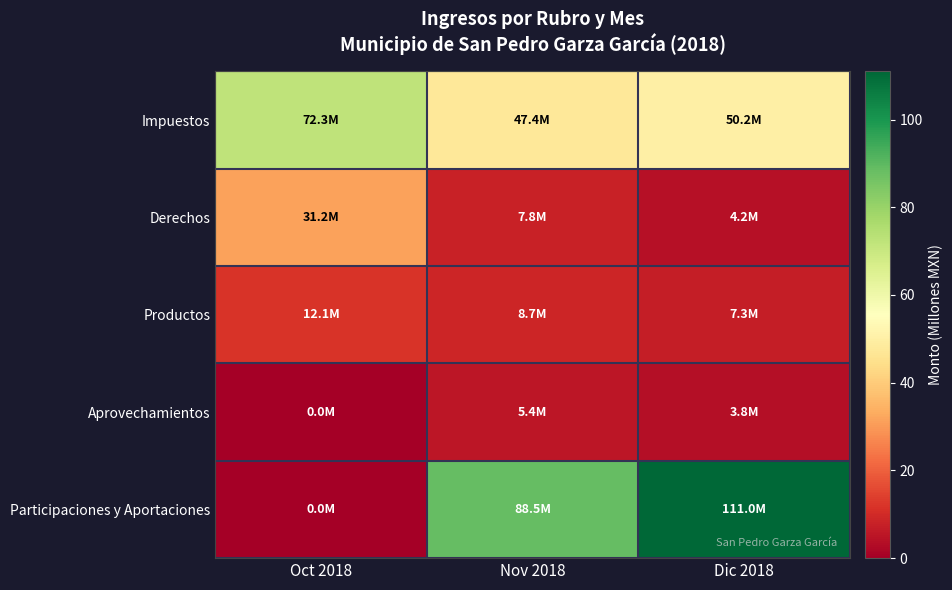

Reading left to right, extract all data points from this chart.

Impuestos: Oct 2018=72.3	Nov 2018=47.4	Dic 2018=50.2
Derechos: Oct 2018=31.2	Nov 2018=7.8	Dic 2018=4.2
Productos: Oct 2018=12.1	Nov 2018=8.7	Dic 2018=7.3
Aprovechamientos: Oct 2018=0.0	Nov 2018=5.4	Dic 2018=3.8
Participaciones y Aportaciones: Oct 2018=0.0	Nov 2018=88.5	Dic 2018=111.0